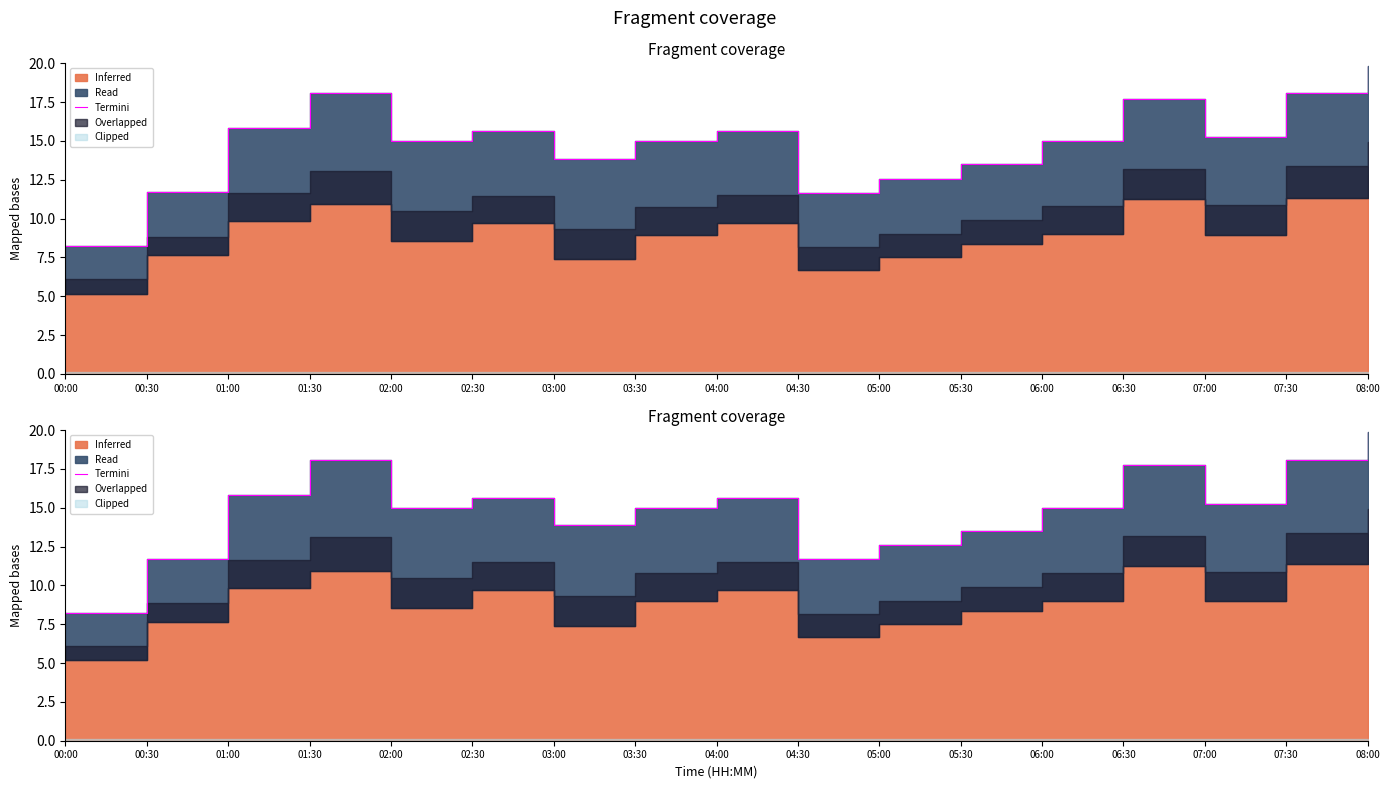

At which category does the chart reach its minimum across all series?

00:00